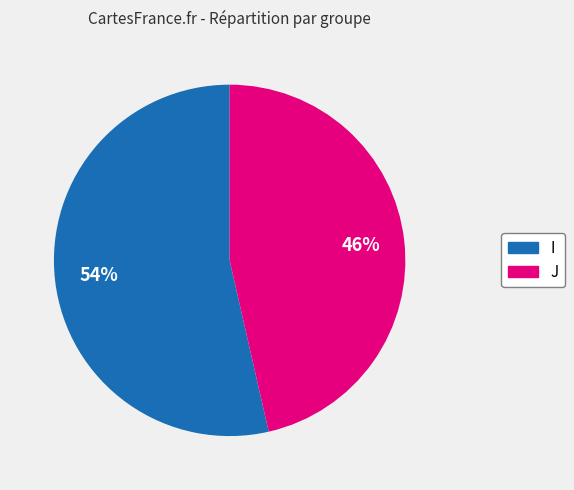

Which category accounts for the majority?

I